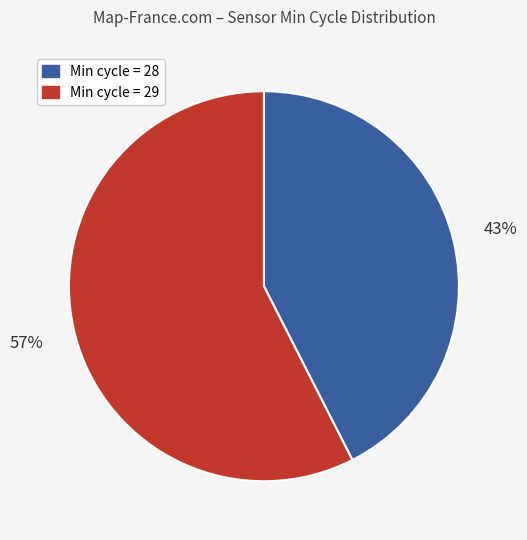

How many segments does this pie chart have?

2